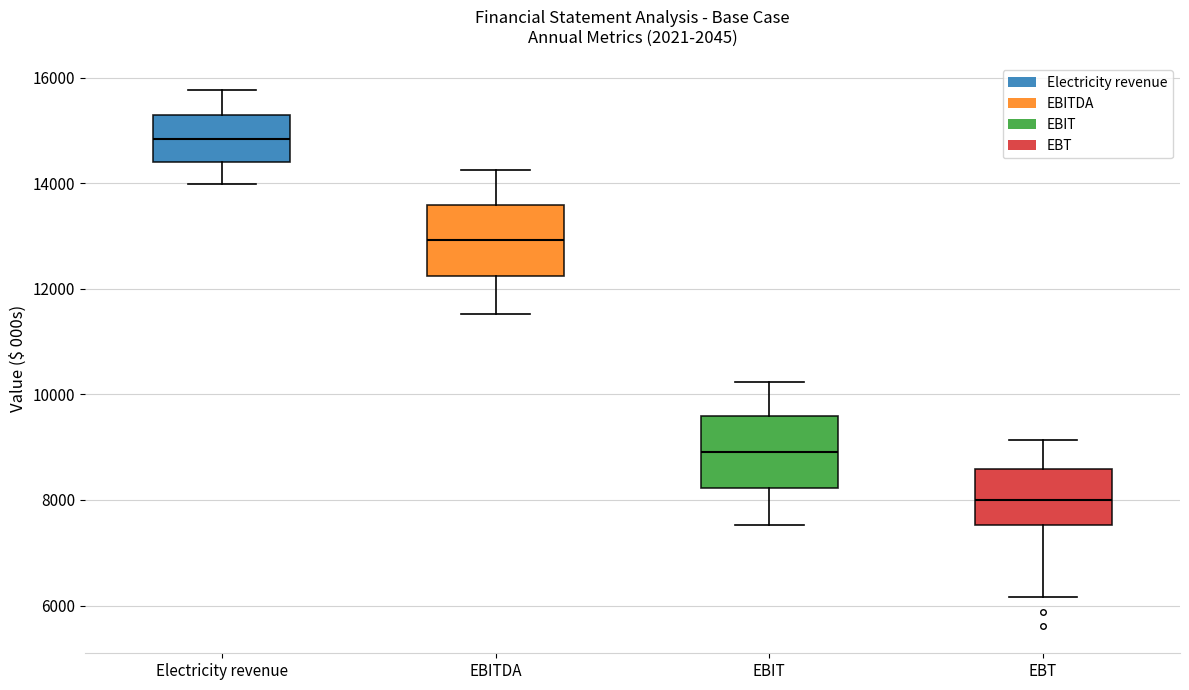

Reading left to right, read every box against the y-axis: the position of its median line, the range the box covers, and the ends of its whiskers. The values are not printed on the chart, so give them approximately, as read against the axis.

Electricity revenue: median 14800, box 14400 to 15200, whiskers 14000 to 15800
EBITDA: median 13000, box 12200 to 13600, whiskers 11600 to 14200
EBIT: median 9000, box 8200 to 9600, whiskers 7600 to 10200
EBT: median 8000, box 7600 to 8600, whiskers 6200 to 9200